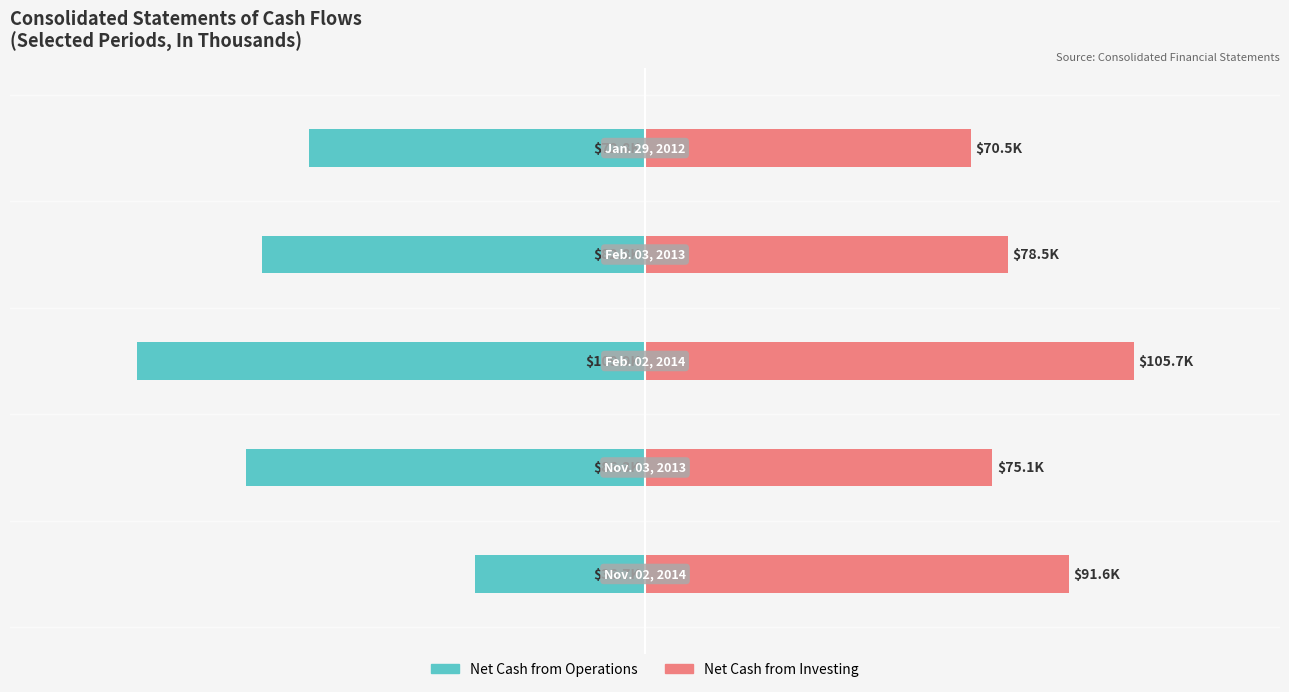

Which series changed the most between 0 and 3?

Net Cash from Operations